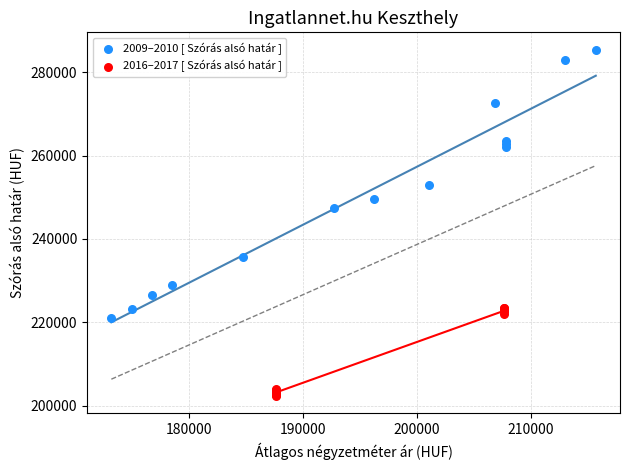

Which series has the largest Y range (max minus min)?

2009–2010 [ Szórás alsó határ ]